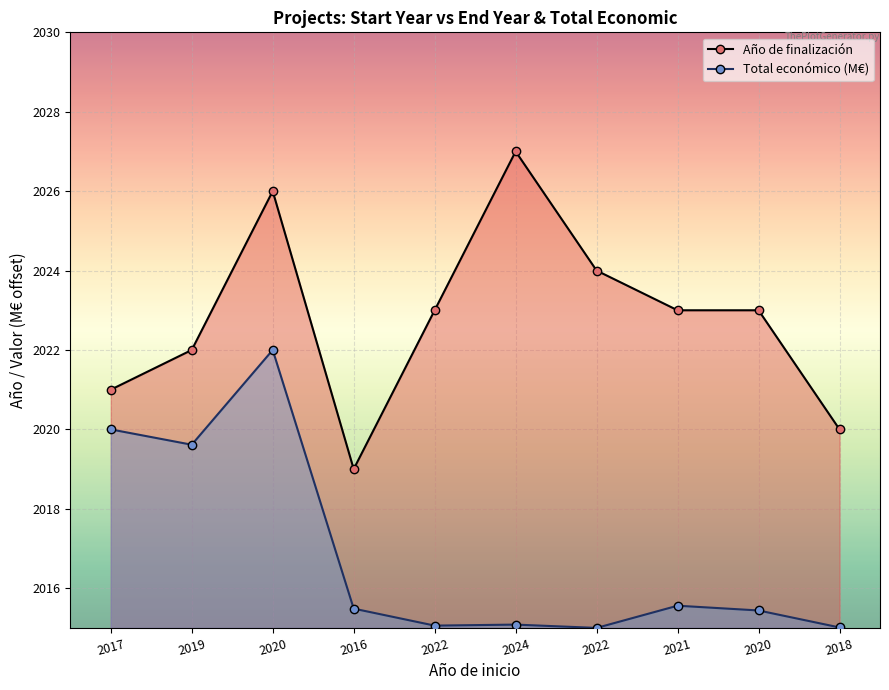

Reading left to right, extract all data points from this chart.

Año de finalización: 2021.0	2022.0	2026.0	2019.0	2023.0	2027.0	2024.0	2023.0	2023.0	2020.0
Total económico (M€): 2020.0	2019.6	2022.0	2015.5	2015.1	2015.1	2015.0	2015.6	2015.4	2015.0